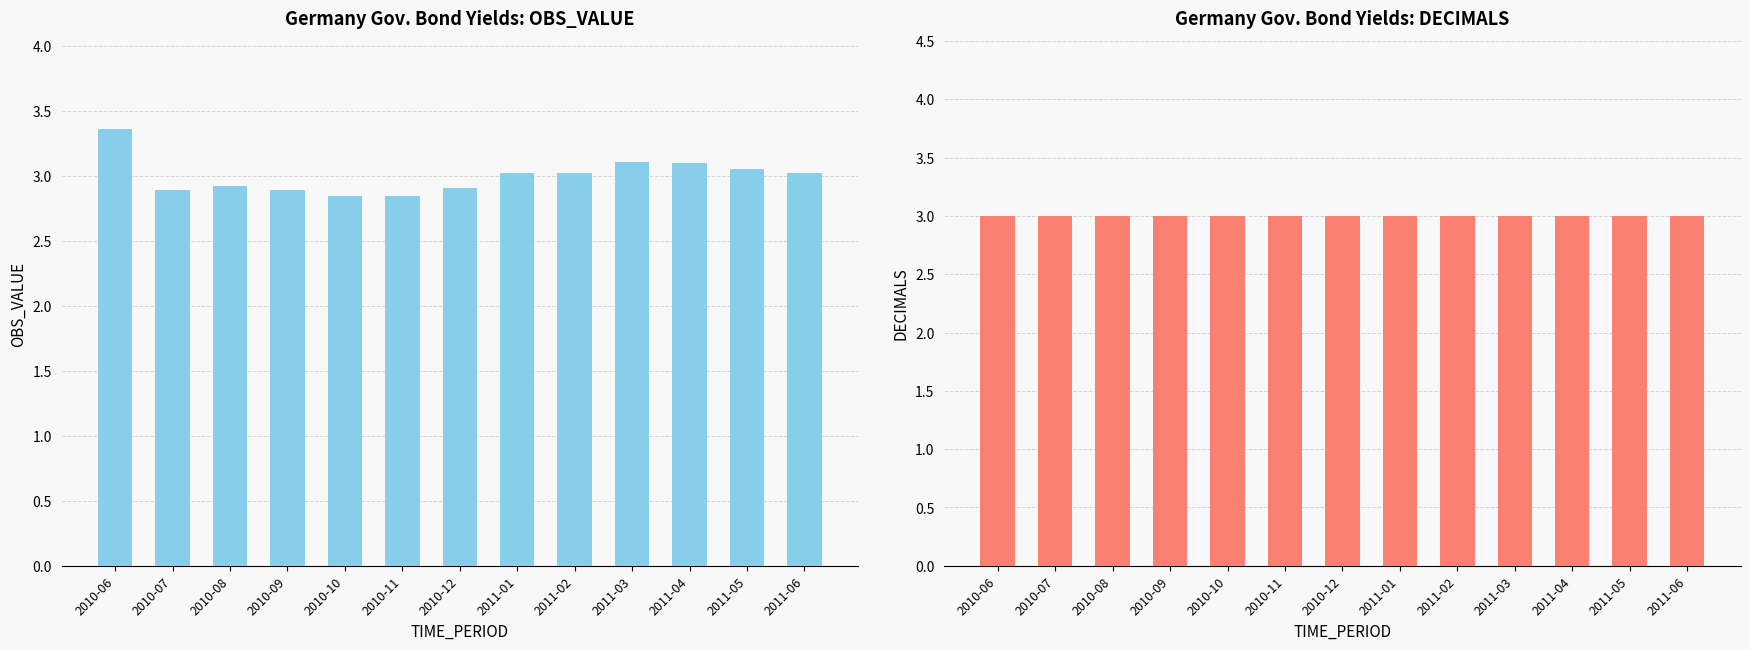

At how many categories does at least one series exceed 3?

7